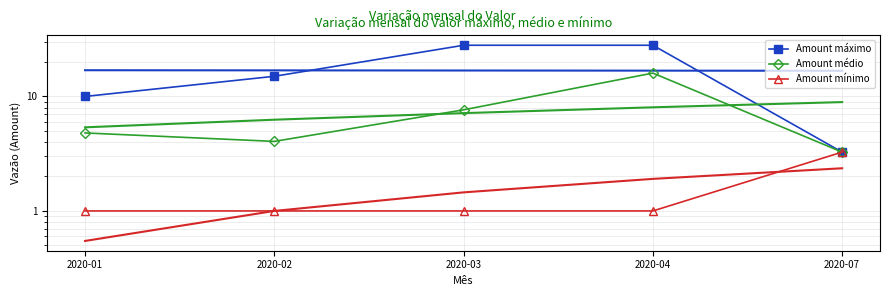

How many values in the Amount médio series are below 4?

1